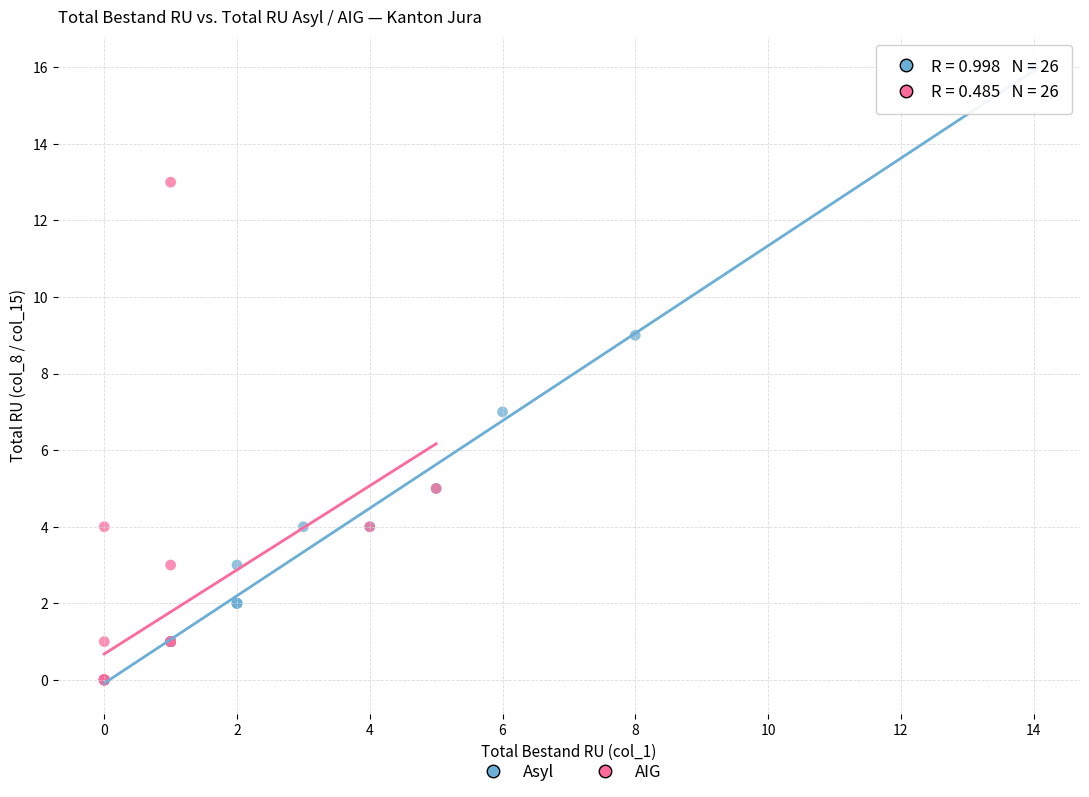

Which series contains the highest Y value?

Asyl